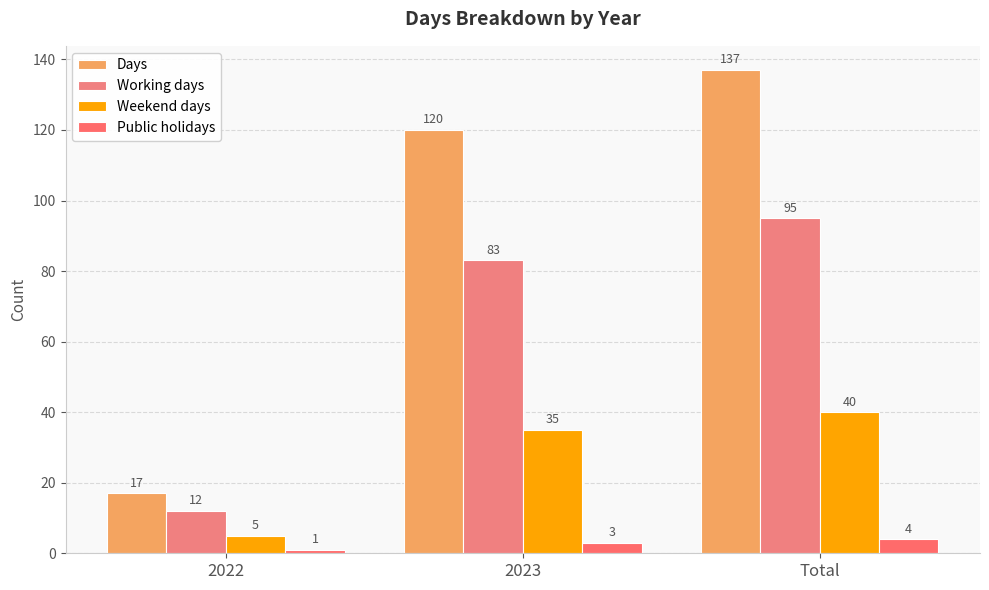

What is the value of the Working days bar at the 3rd from the left?

95